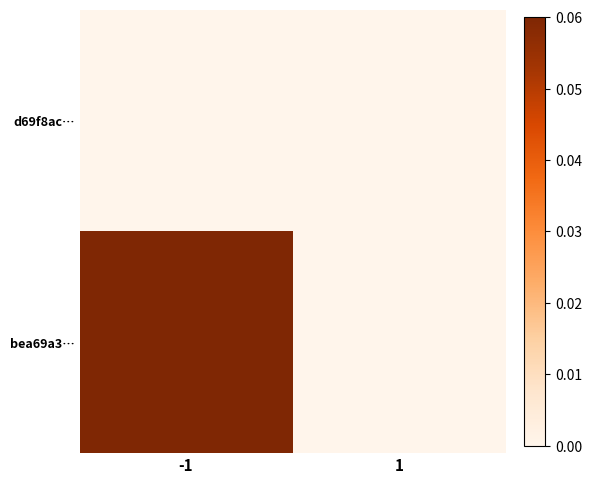

How many distinct data groups are displayed?

2